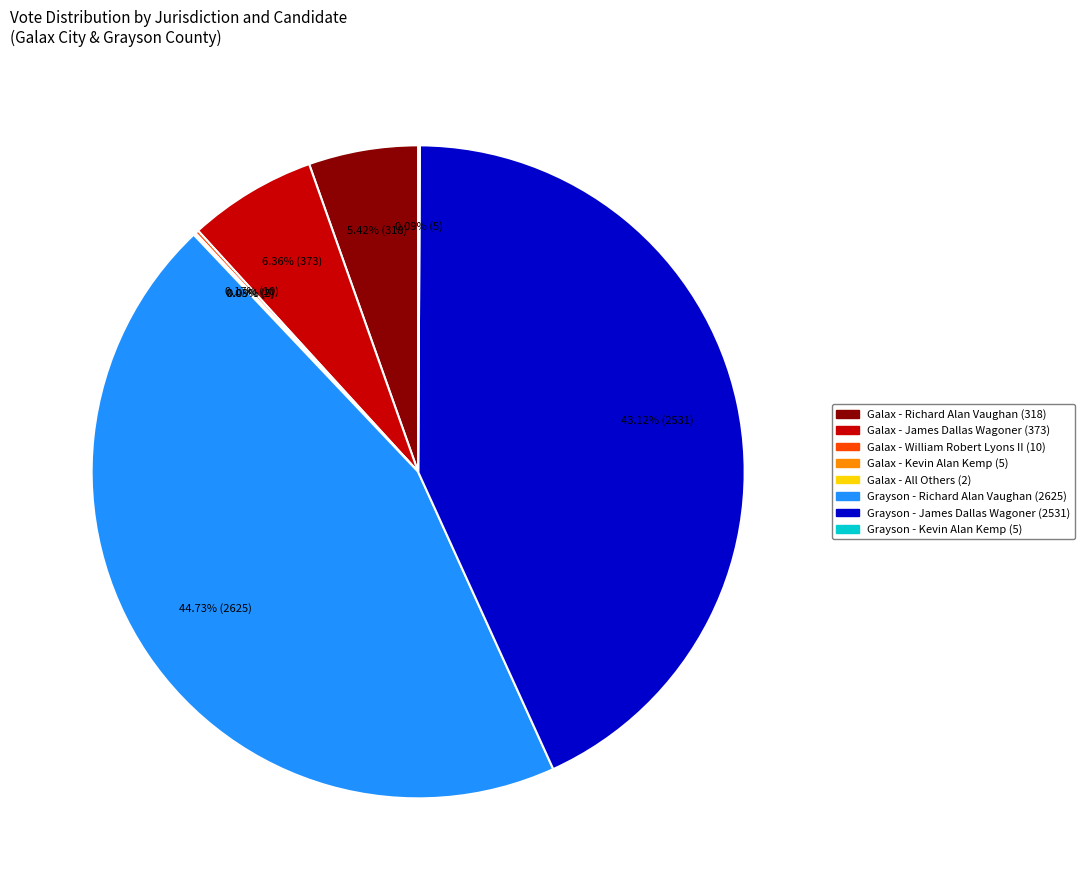

Approximately how many times larger is the value at Grayson - Richard Alan Vaughan (2625) compared to Grayson - James Dallas Wagoner (2531)?

1.0